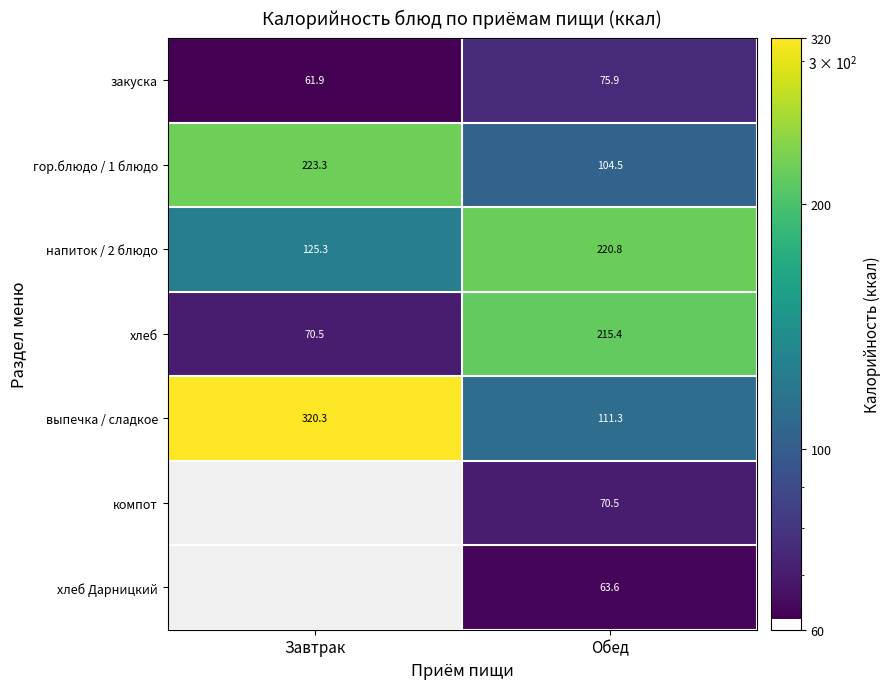

What is the spread (max minus min) of values at Завтрак?

258.4